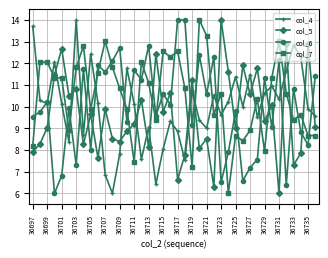

Which series ends up on top after the final intersection of col_7 and col_4?

col_4